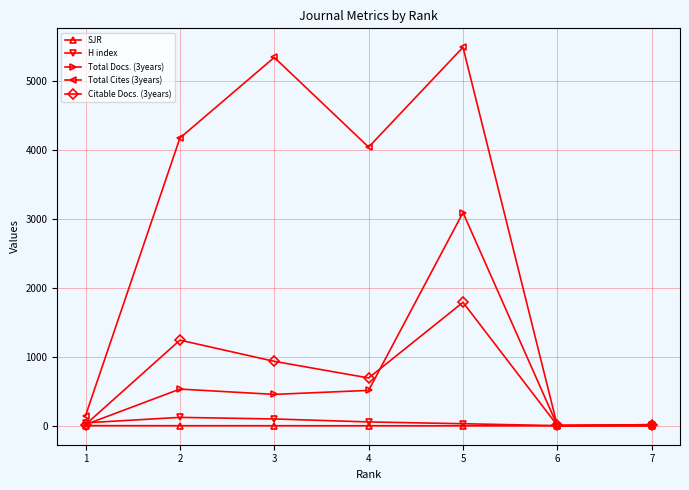

What is the difference between the highest and lowest values at 3?

5337.1